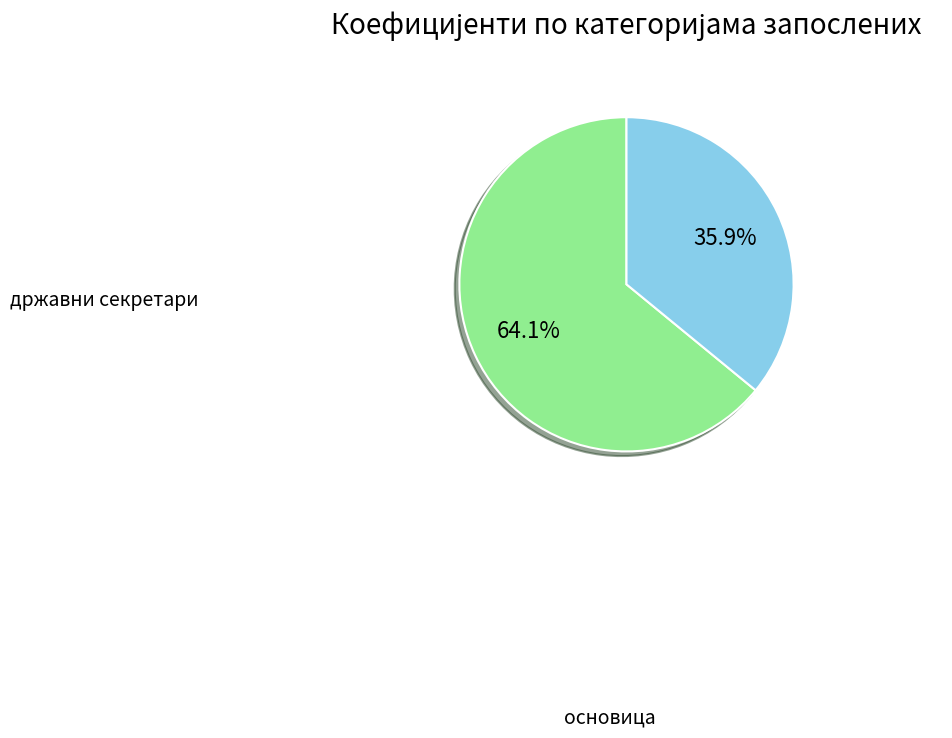

What is the smallest slice in the pie chart?

основица